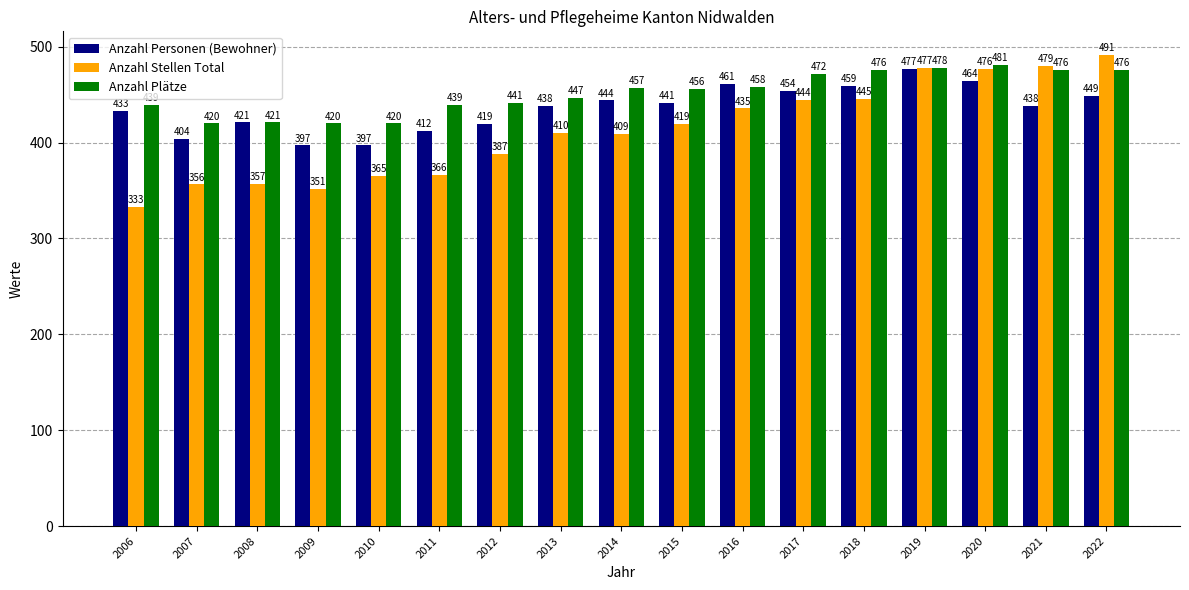

What is the lowest value of the Anzahl Plätze series?

420.0